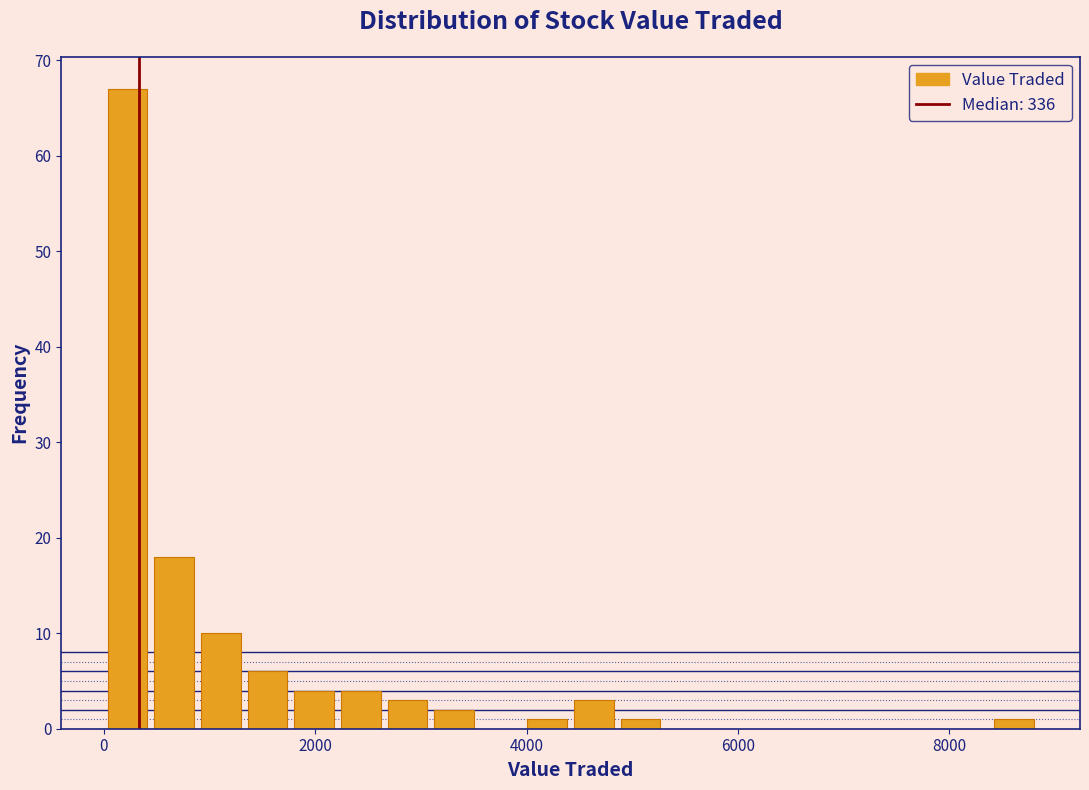

Read against the x-axis, roughly where is the centre of the tallest bar?

200